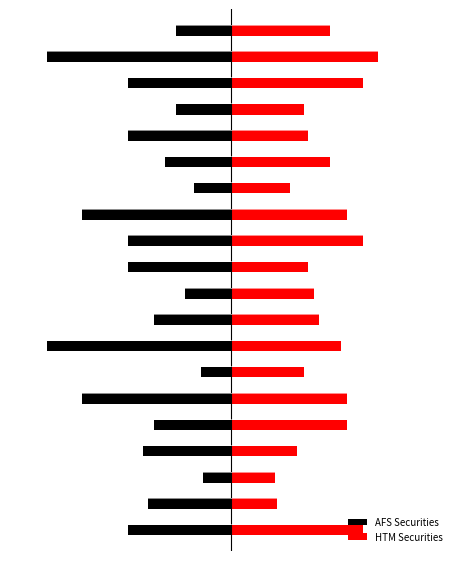

How many categories are shown in the chart?

20